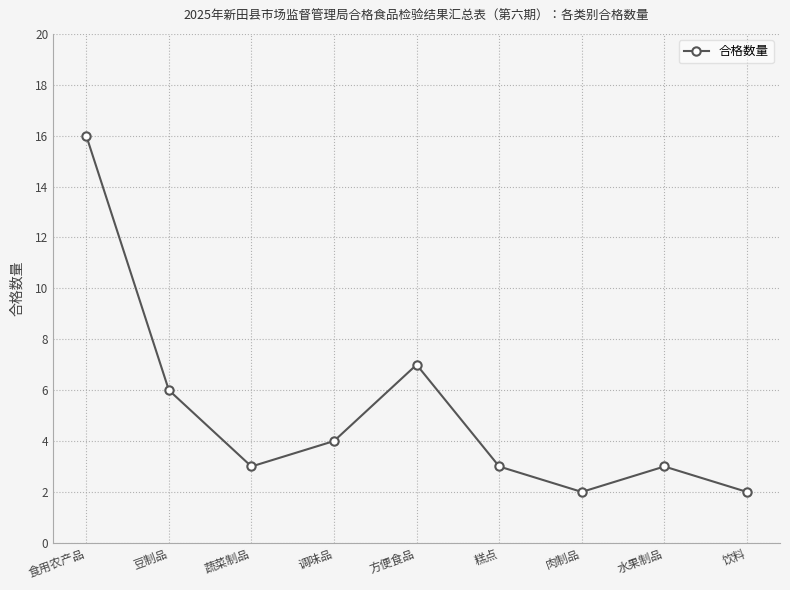

What is the difference between the second highest and minimum values?

5